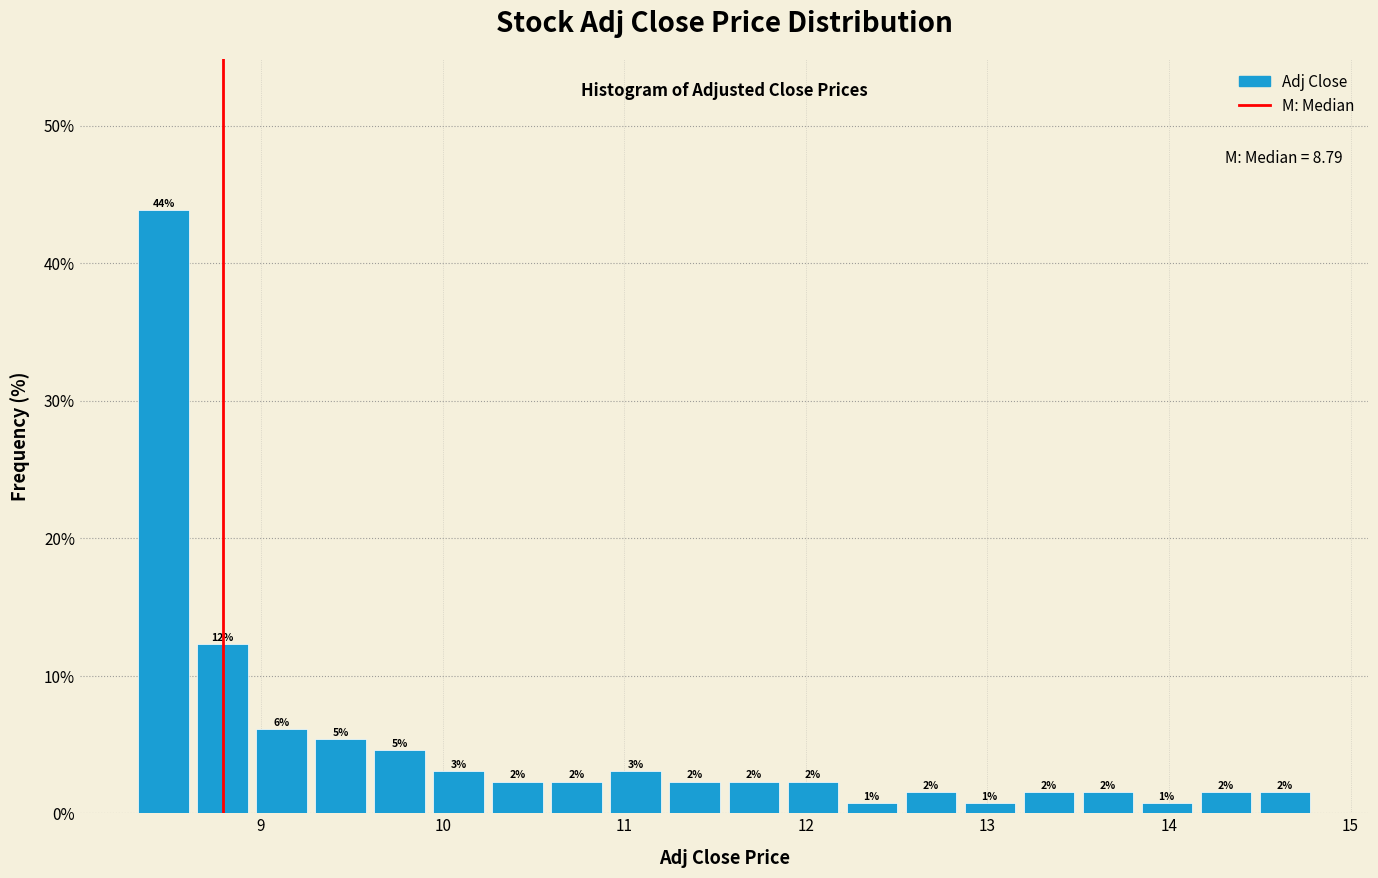

Read against the x-axis, roughly where is the centre of the tallest bar?

8.5